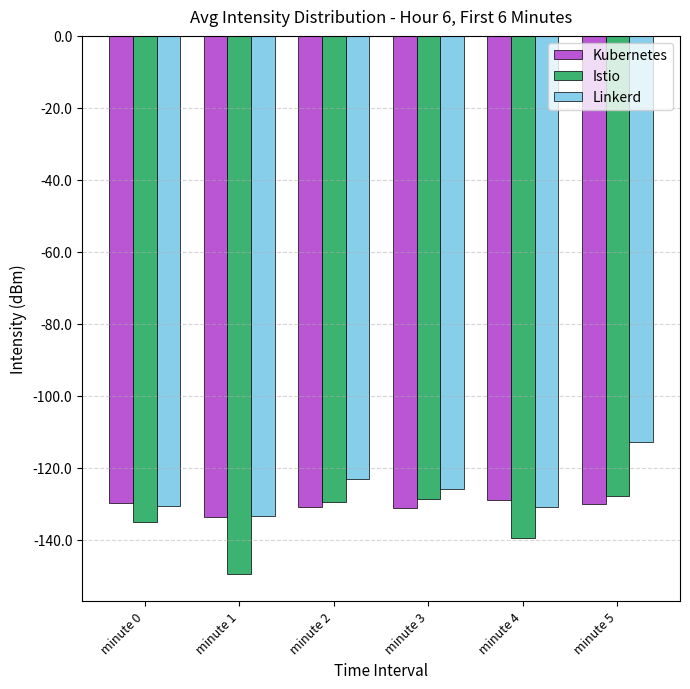

Does the chart contain any negative values?

Yes